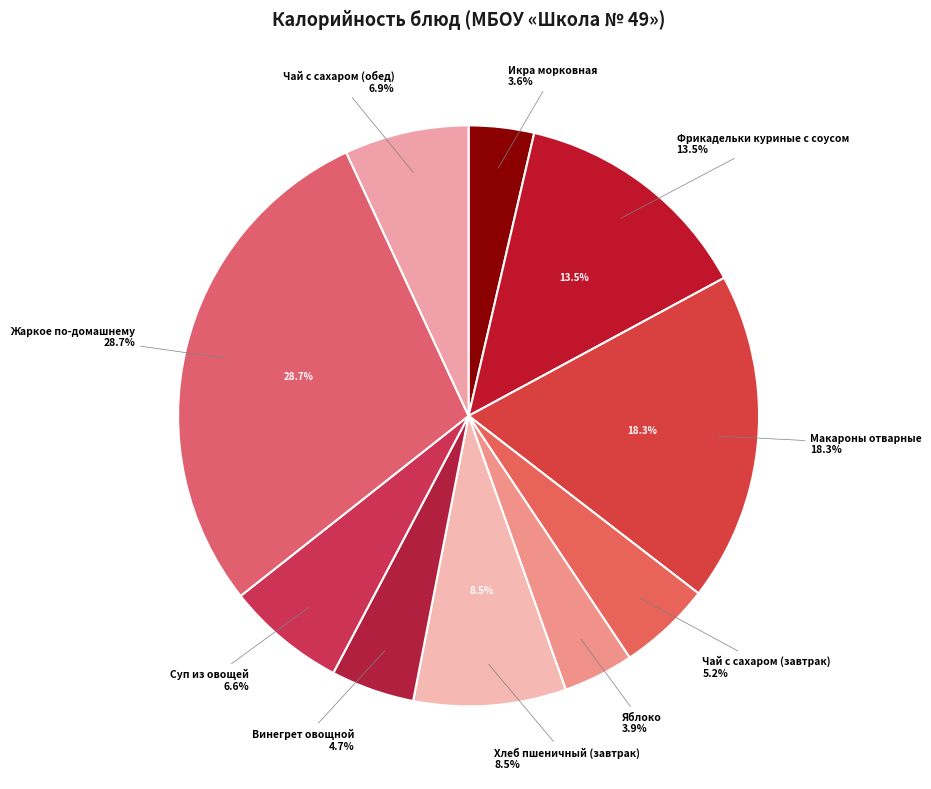

What percentage is NOT represented by Суп из овощей?

93.4%